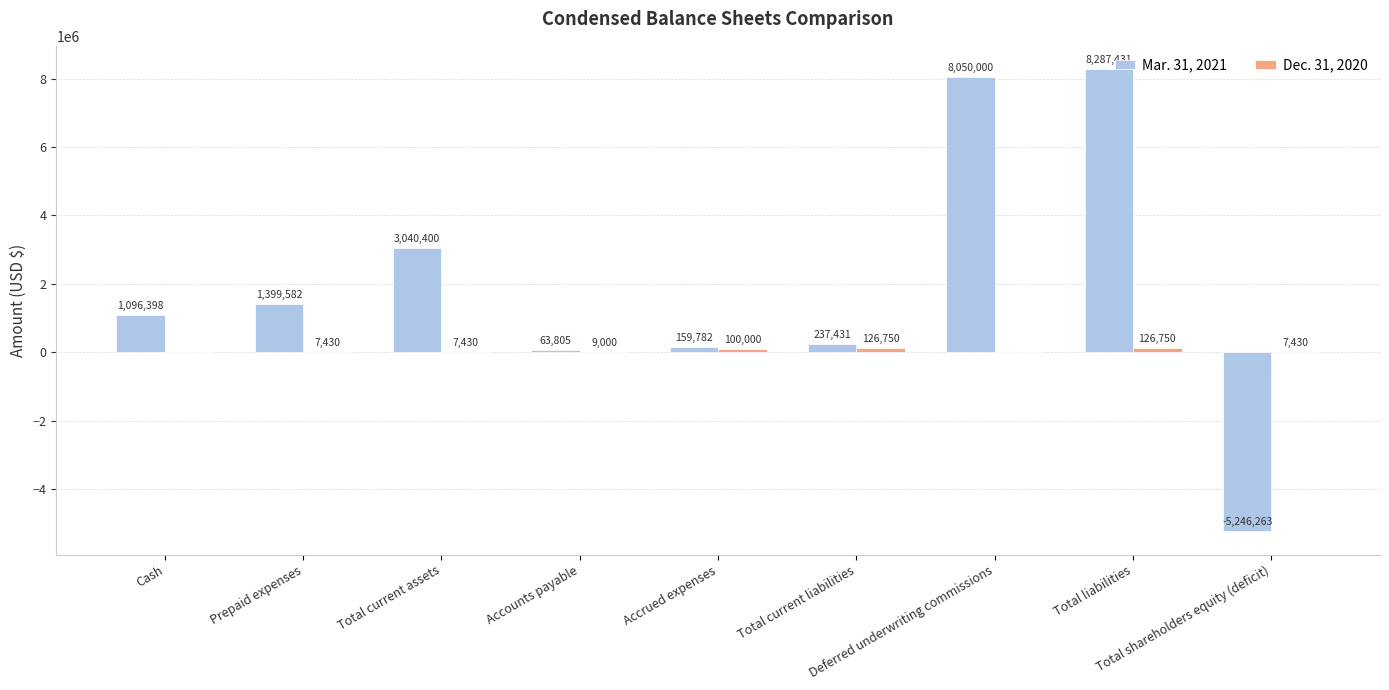

Which series has the widest spread of values?

Mar. 31, 2021